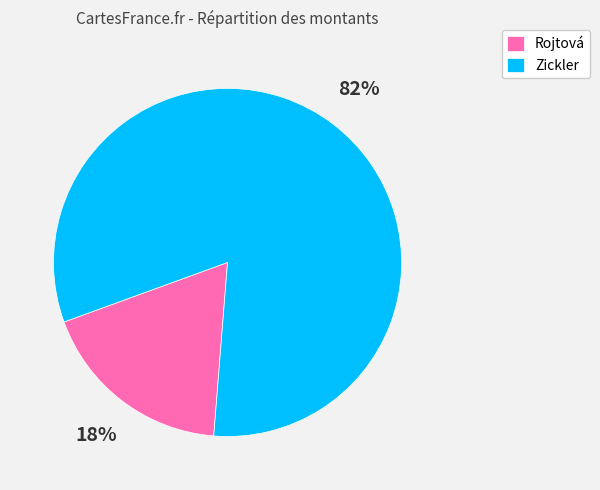

Do Rojtová and Zickler together represent more than half of the pie?

Yes